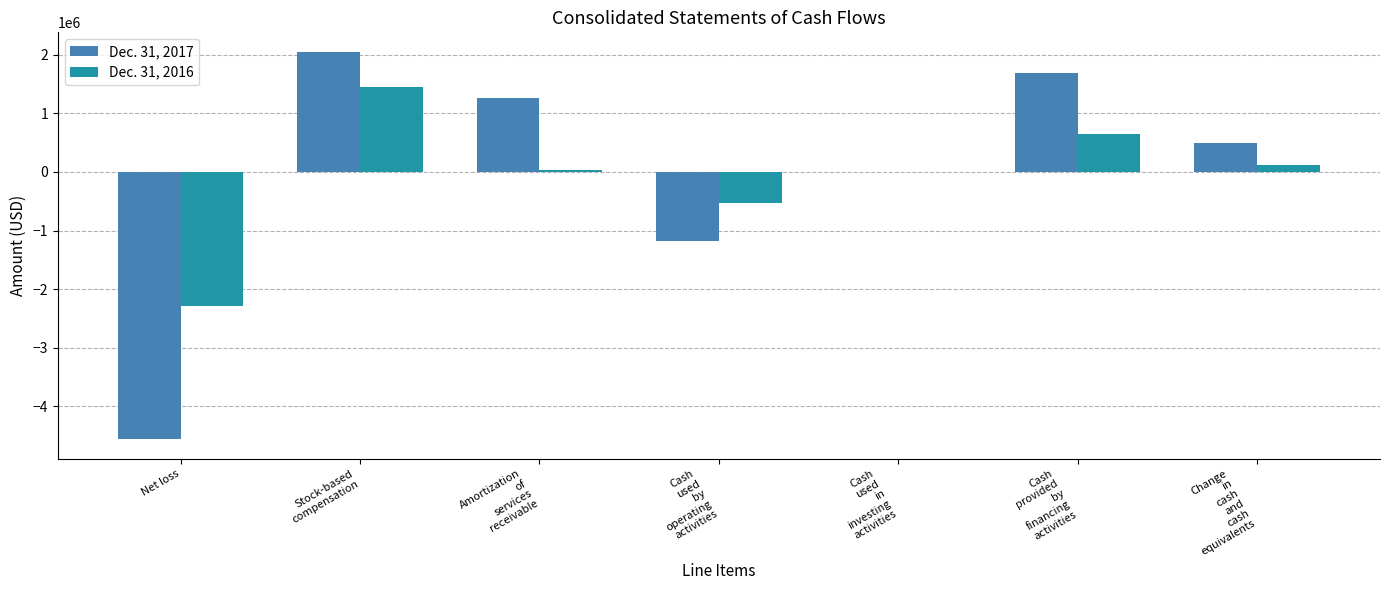

Reading left to right, list all the values displayed in this chart.

Dec. 31, 2017: -4558447	2049739	1254317	-1185919	-9511	1693690	498260
Dec. 31, 2016: -2287329	1440683	28176	-529269	-1860	646250	115121